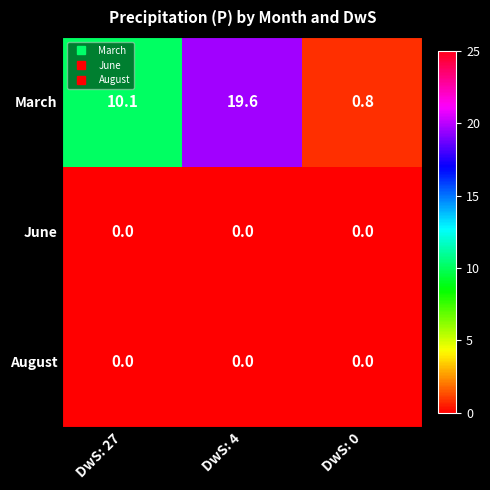

Reading left to right, what are all the values shown in this chart?

March: 10.1	19.6	0.8
June: 0.0	0.0	0.0
August: 0.0	0.0	0.0